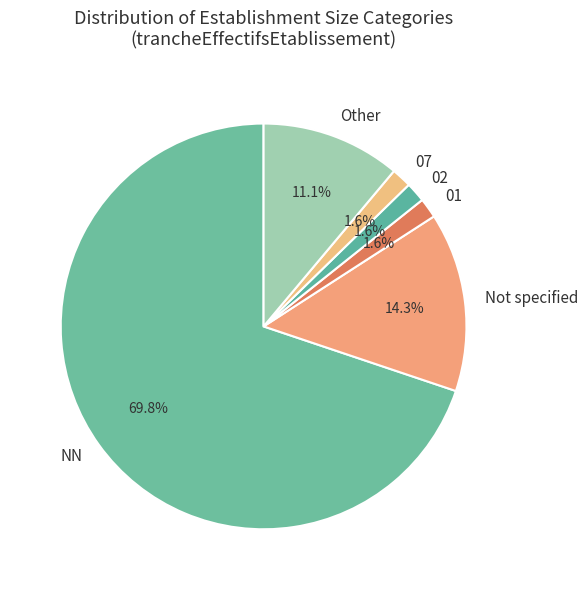

Between 07 and Other, which is larger?

Other